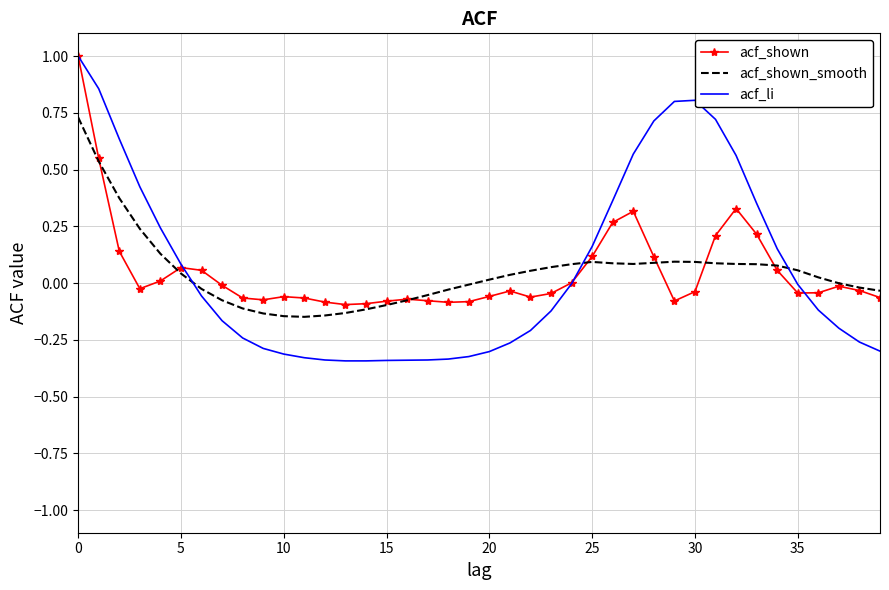

Which series has the widest spread of values?

acf_li